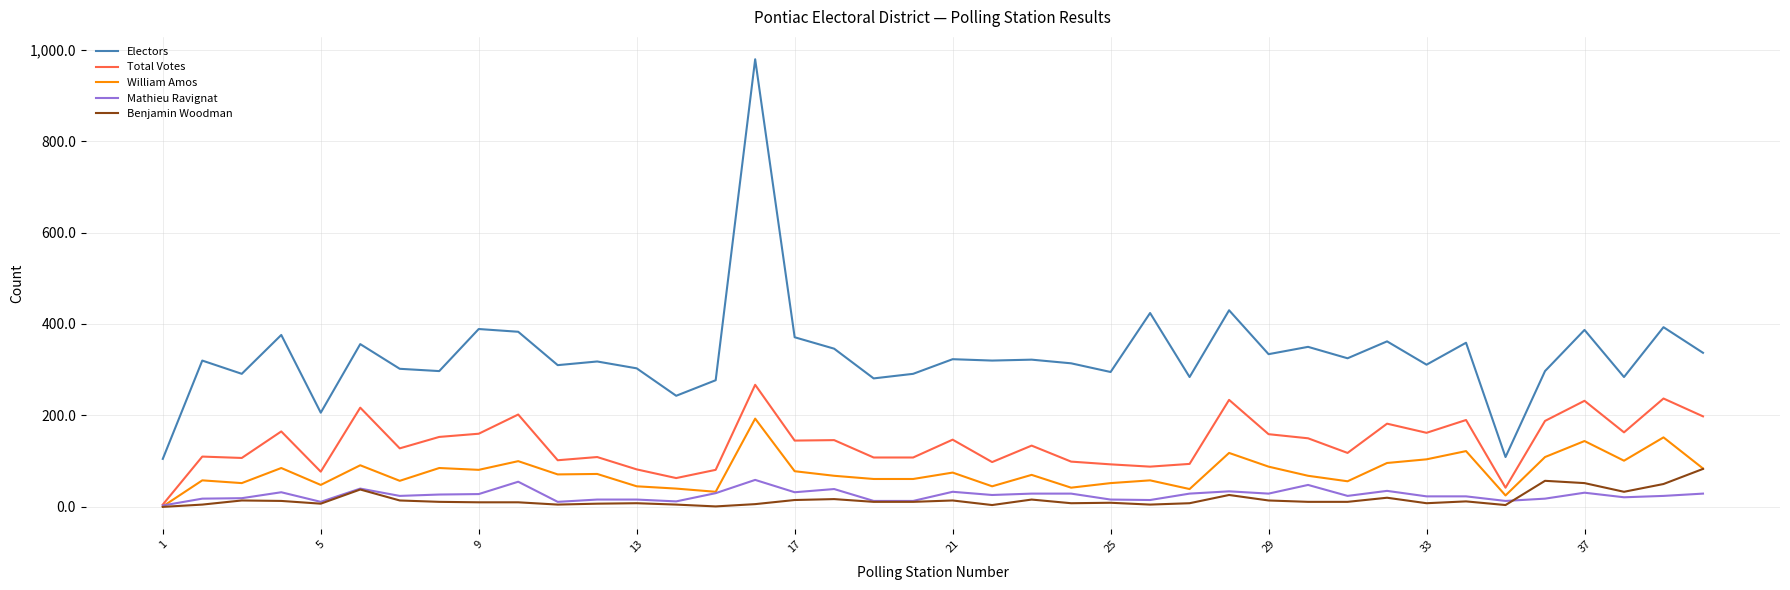

Which series has the largest total across all categories?

Electors